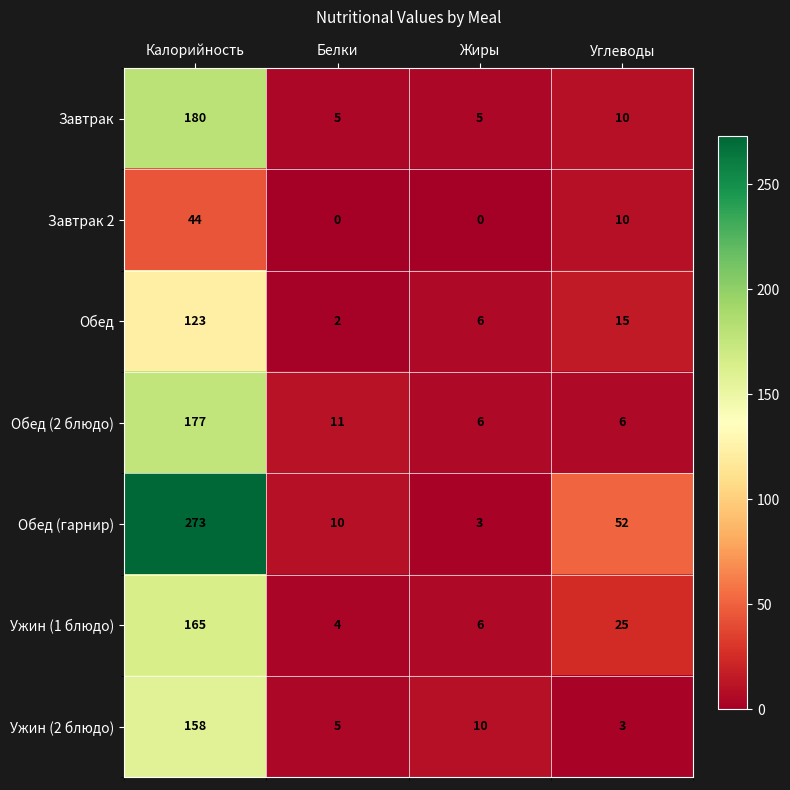

What is the difference between the highest and lowest values at Жиры?

10